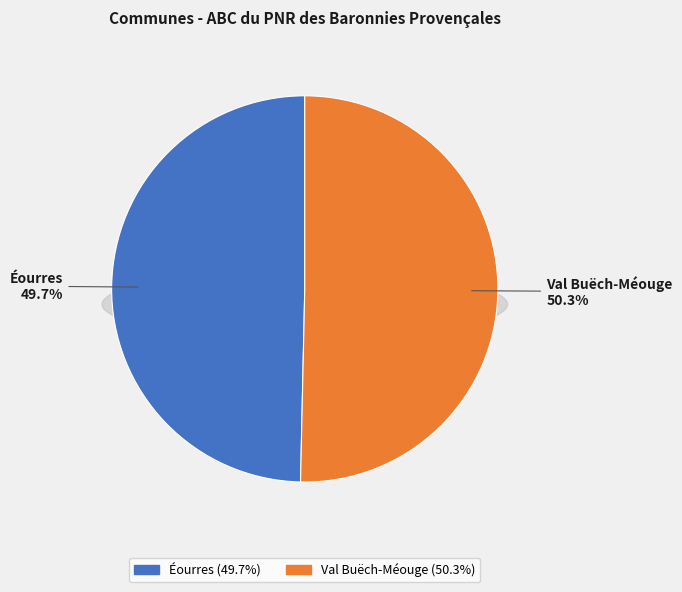

To the nearest percent, what is the difference between the largest and smallest slice percentages?

1%